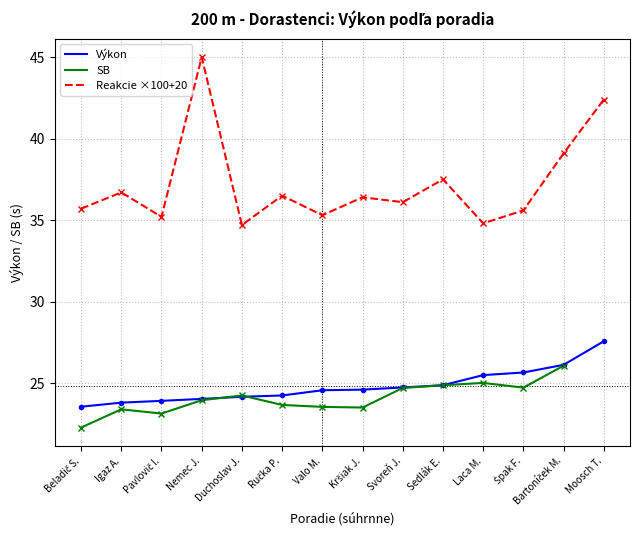

Which category has the highest value across all series?

Nemec J.